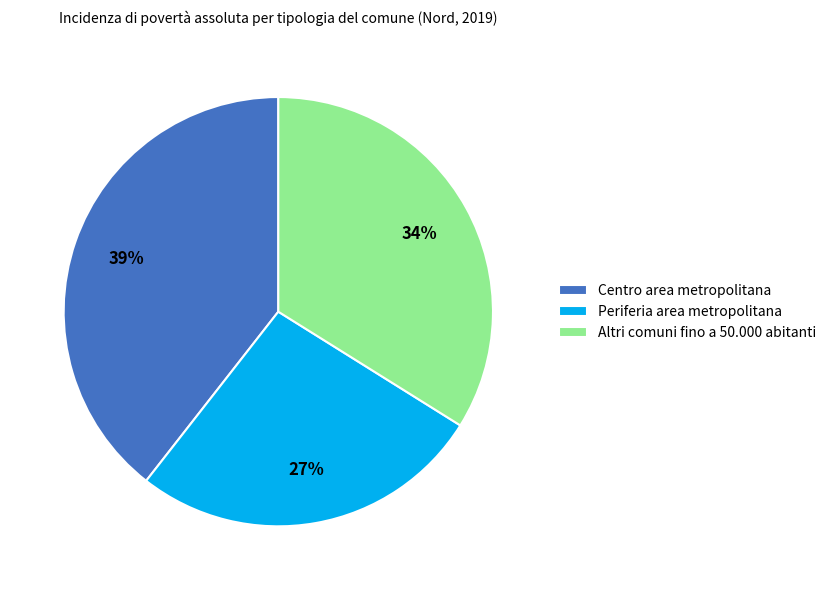

True or false: Centro area metropolitana accounts for 49% of the total.

False